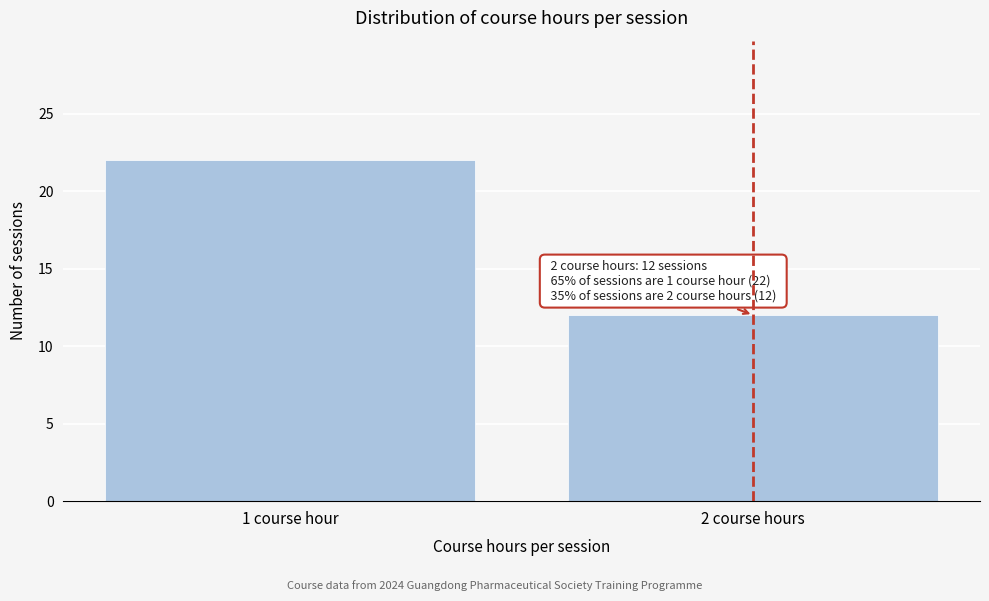

Reading left to right, what are all the values shown in this chart?

22	12